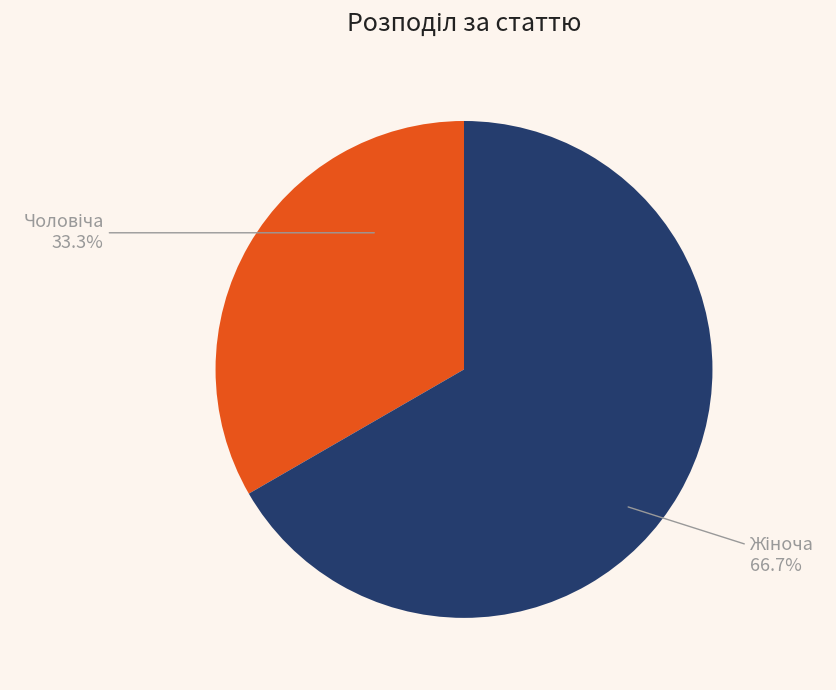

Which slice is the smallest?

Чоловіча